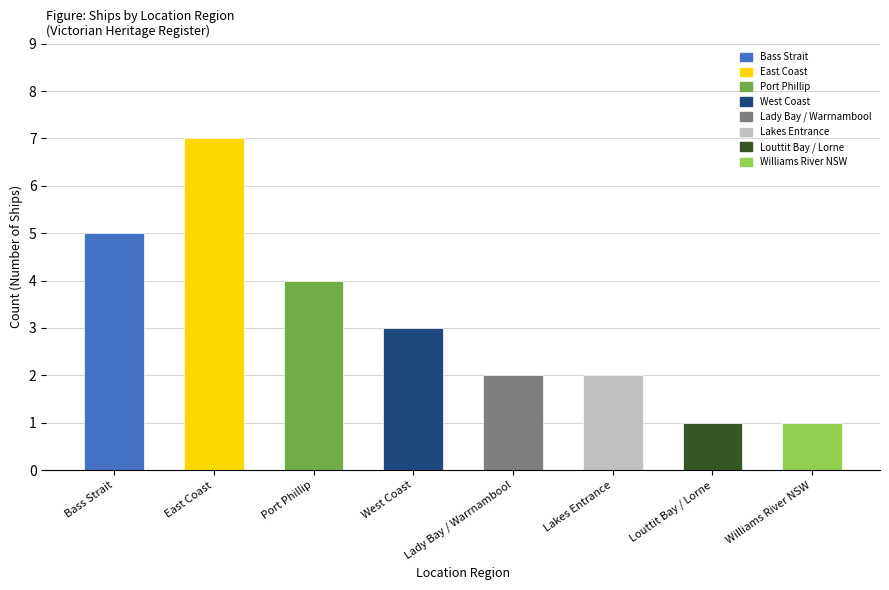

The value at Bass Strait is 5. True or false?

True